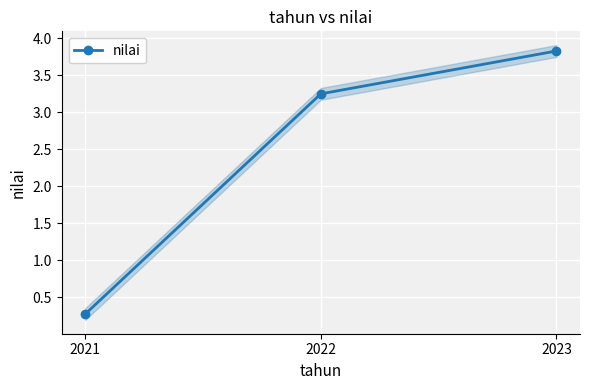

Between 2021 and 2022, which is larger?

2022